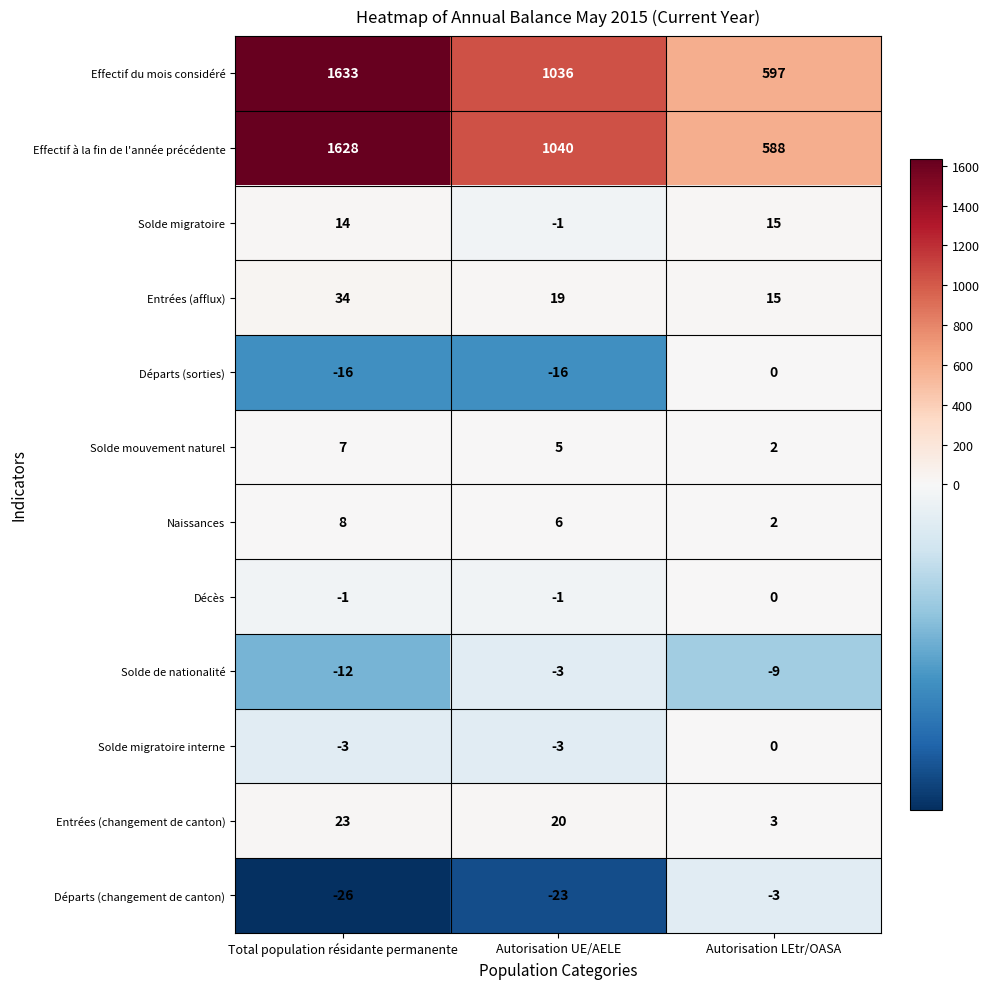

Which series has the largest total across all categories?

Effectif du mois considéré